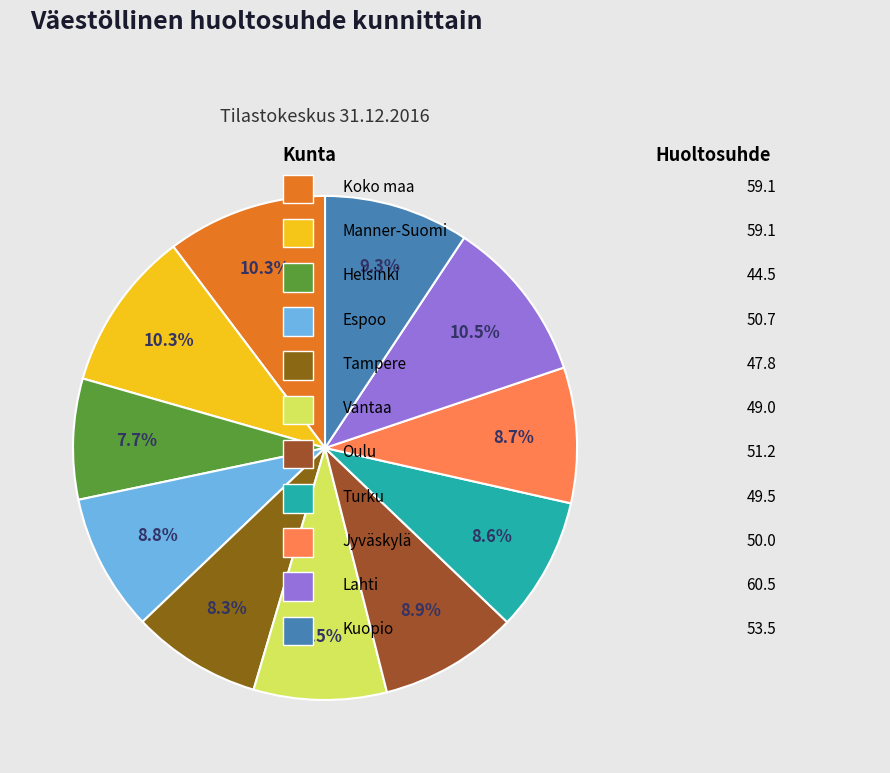

How many slices are in this pie chart?

11